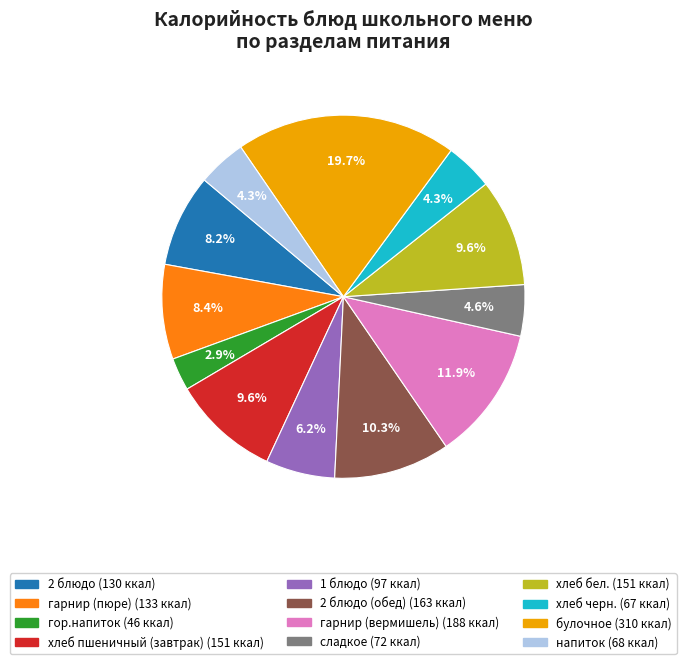

Is there a majority slice in this chart?

No